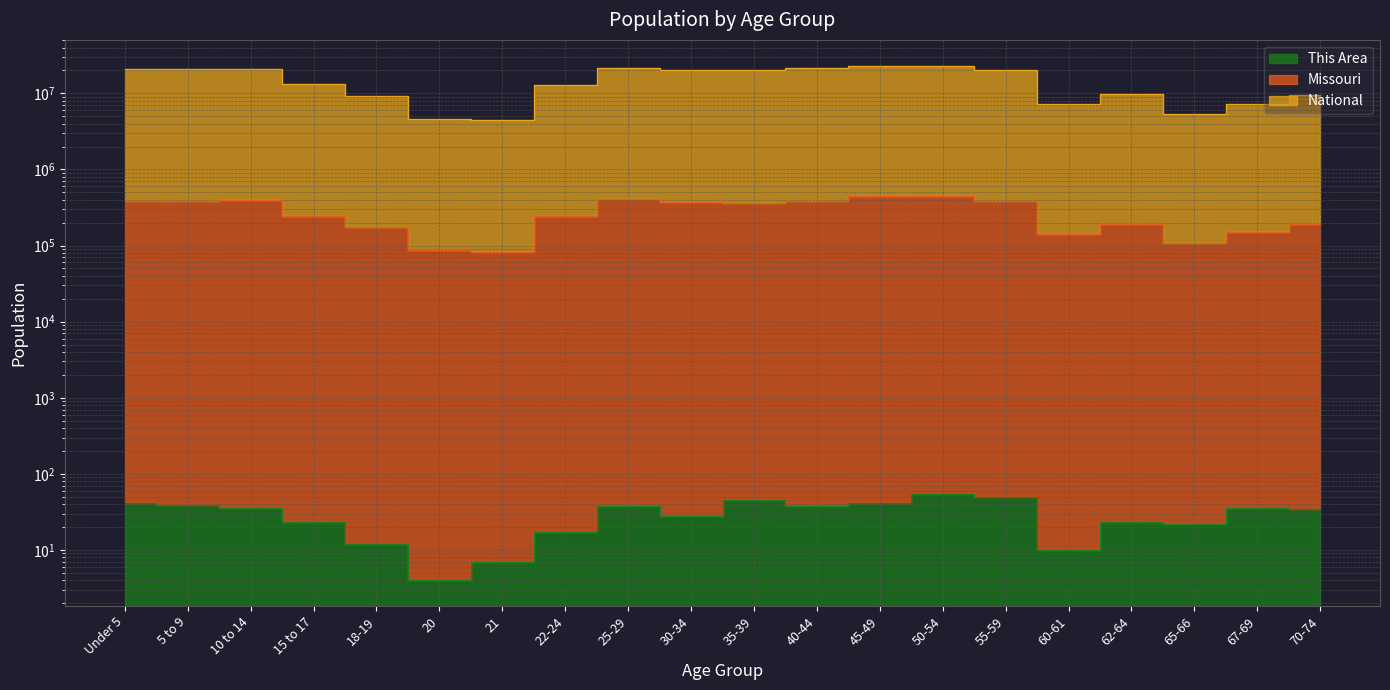

At which category is the sum across all series the highest?

45-49